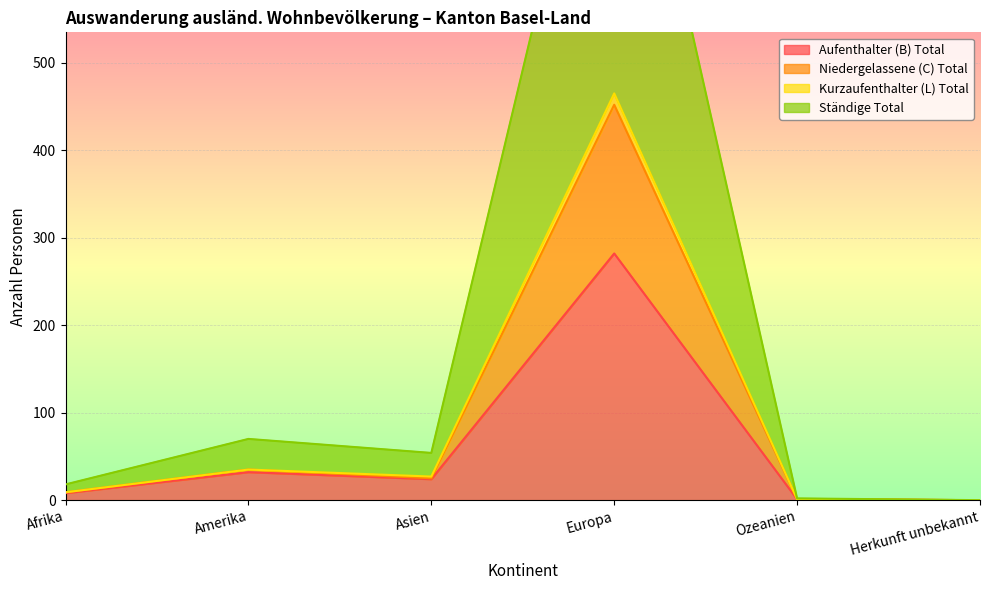

How many interior local valleys does the Niedergelassene (C) Total series have?

1